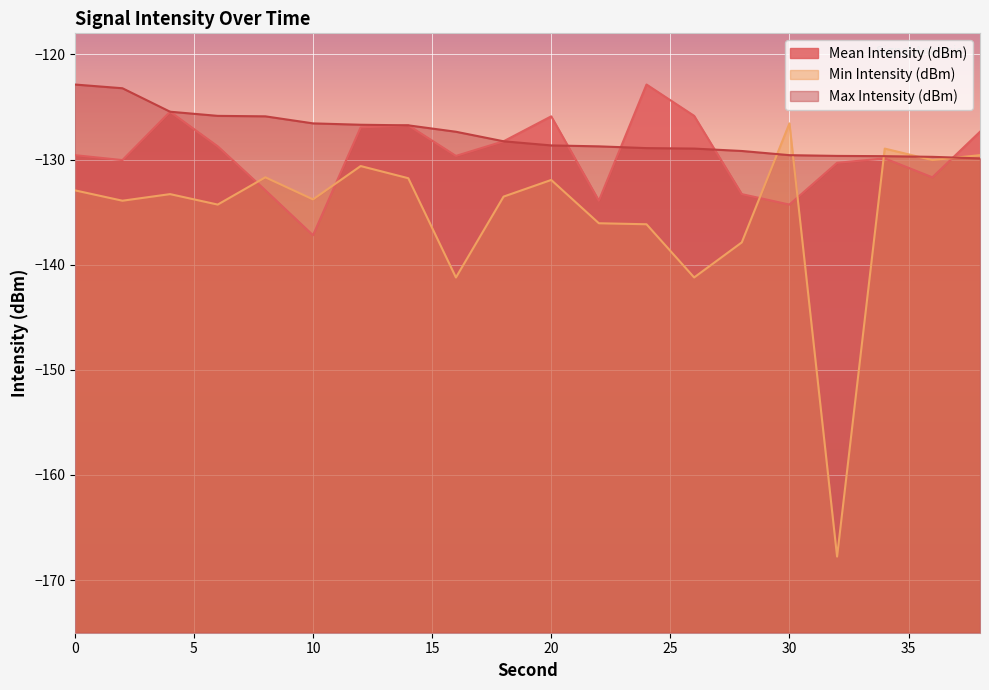

True or false: Min Intensity (dBm) has a value of -62.3 at 20.

False